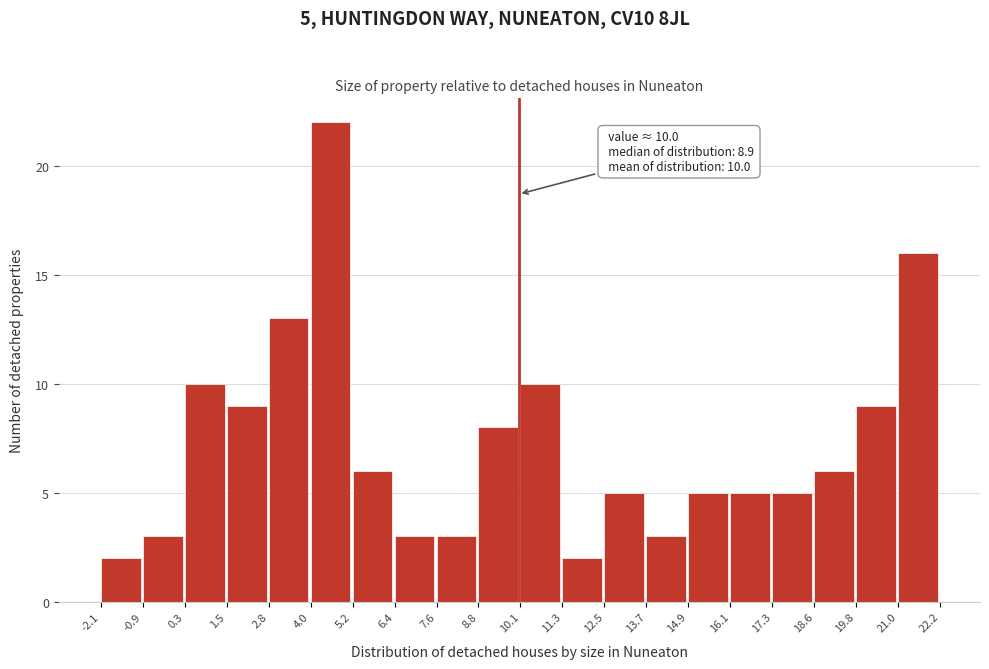

Which range on the x-axis has the tallest bar?

4.0 to 5.2